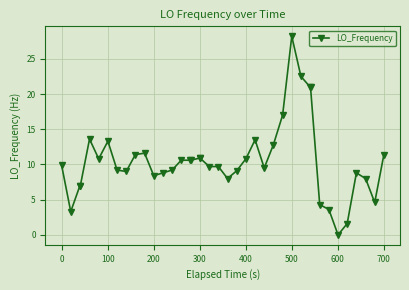

What is the value of the 14th point from the left?

9.2